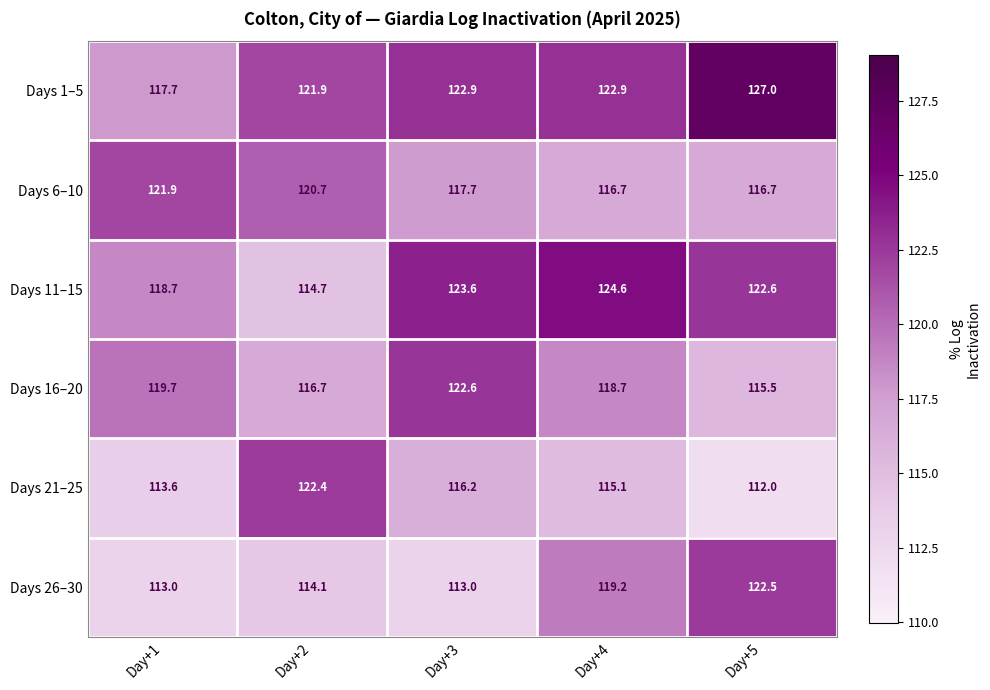

Which category has the highest value across all series?

Day+5